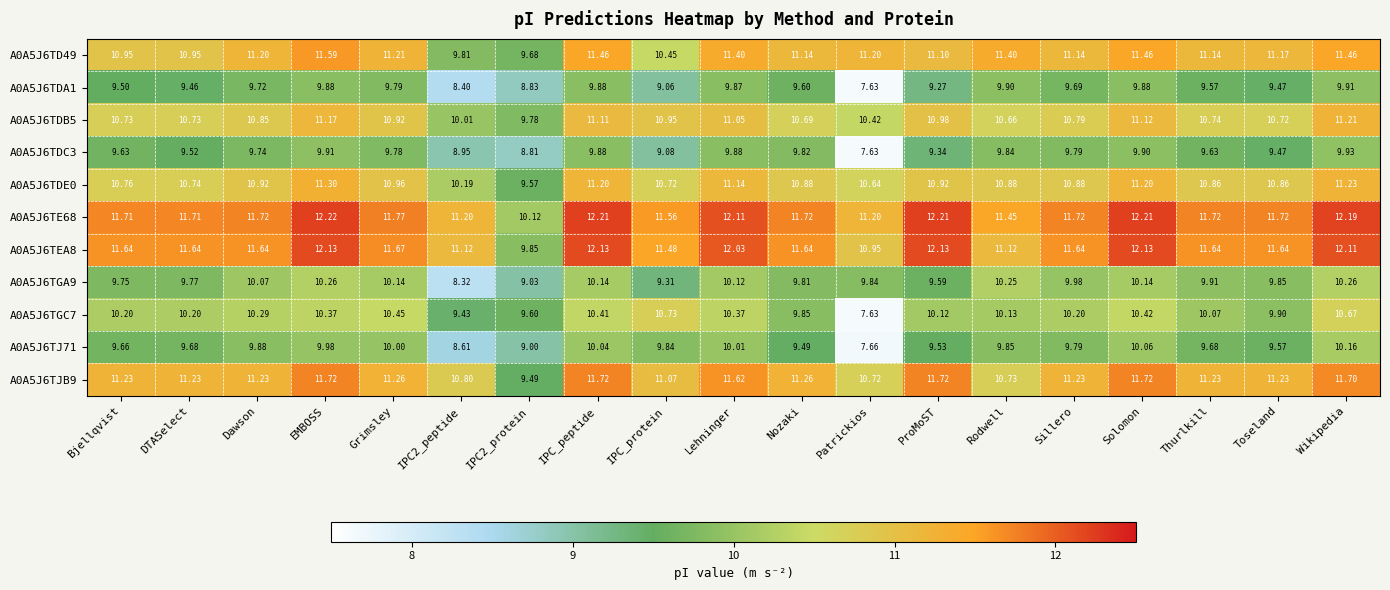

At which category is the sum across all series the highest?

Wikipedia